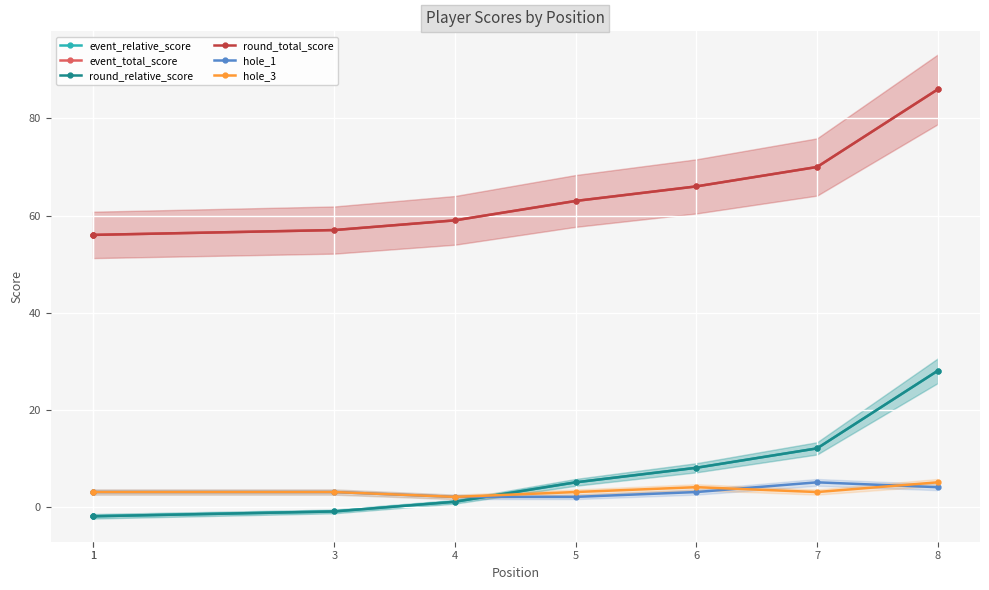

True or false: round_relative_score and event_total_score intersect in this chart.

False